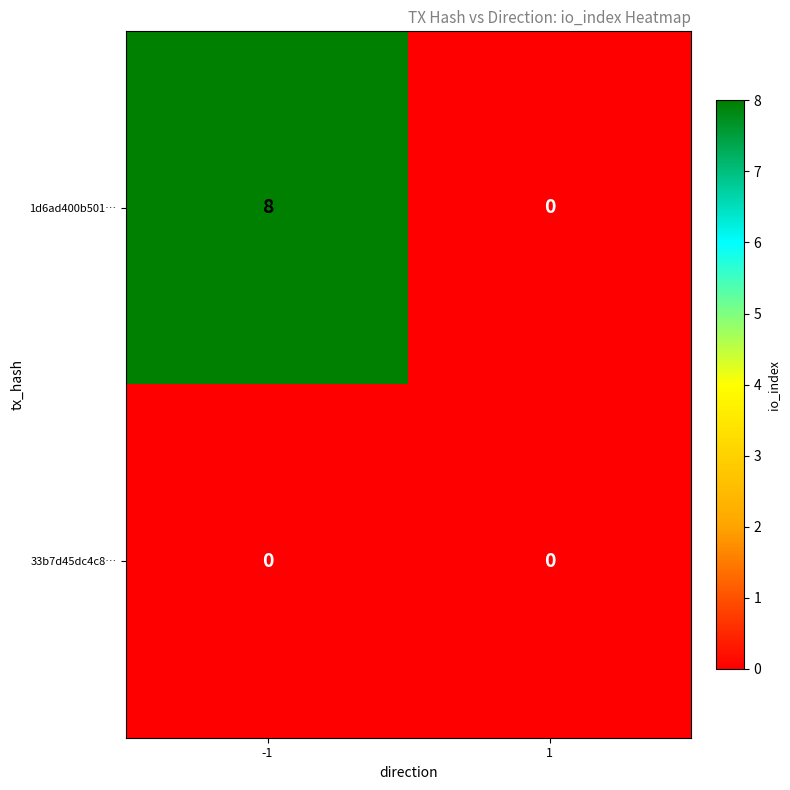

What is the greatest value displayed?

8